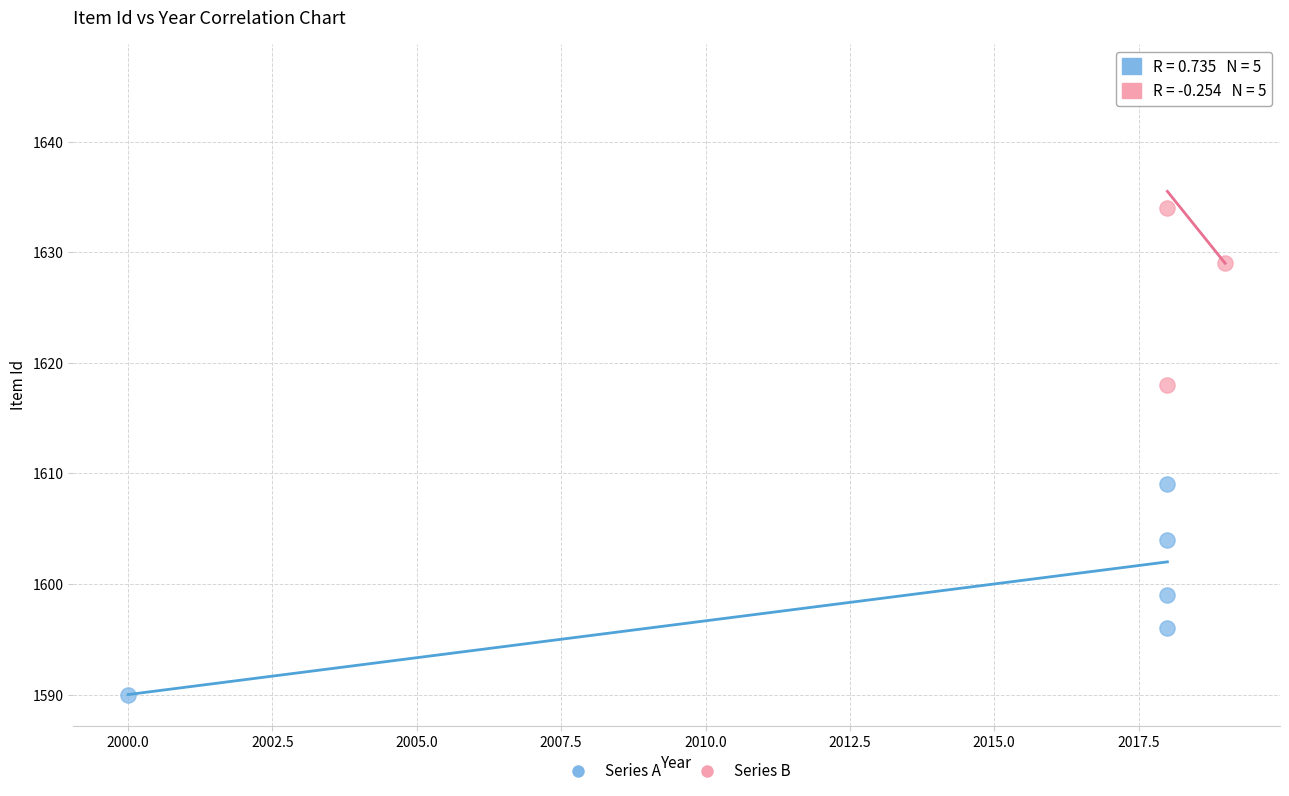

Which series reaches the minimum Y coordinate?

Series A